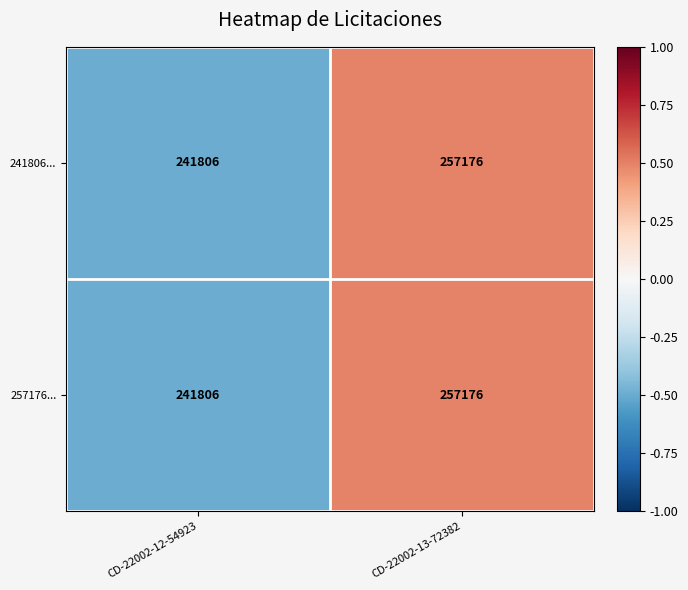

What value does the 257176... series have at CD-22002-12-54923?

241806